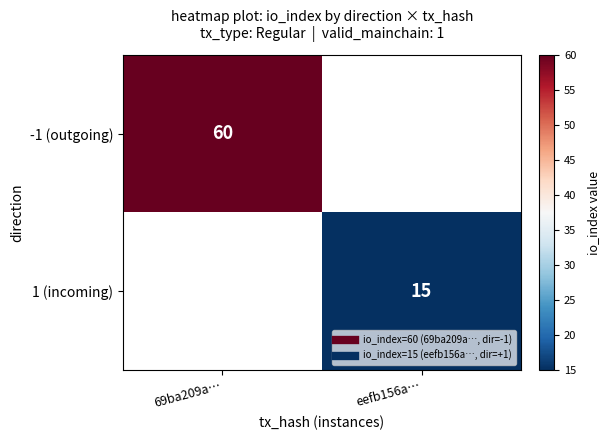

At which category does the chart reach its peak across all series?

69ba209a…